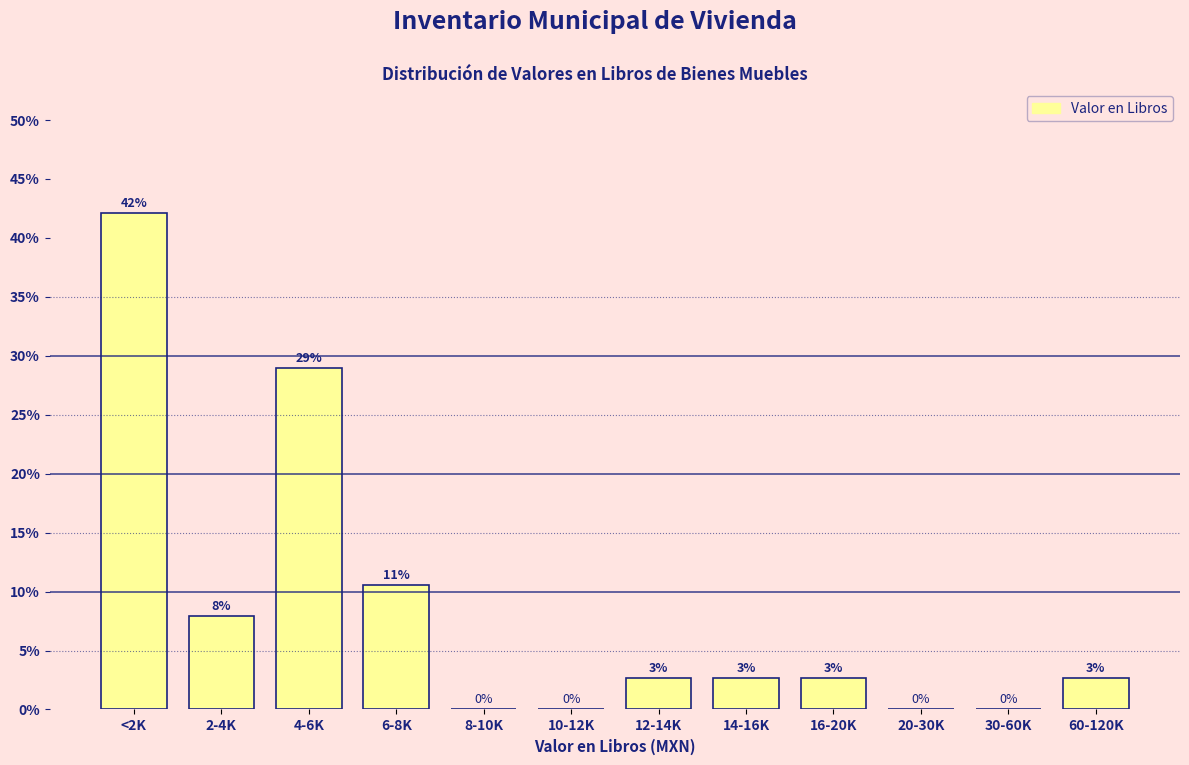

The chart shows a value of 10.5 at 6-8K. True or false?

True